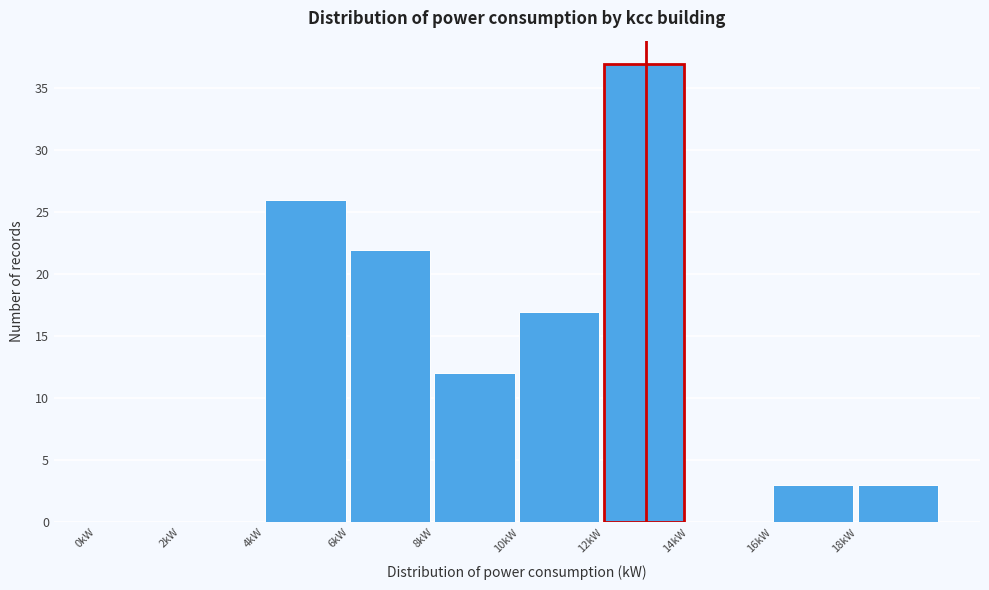

What is the height of the bar covering 6 to 8 on the x-axis? The values are not printed on the chart, so give them approximately, as read against the axis.

22